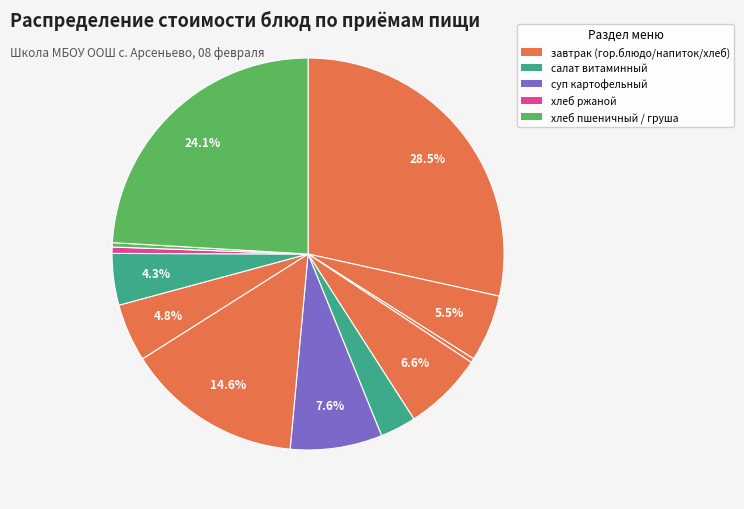

How many slices are in this pie chart?

12